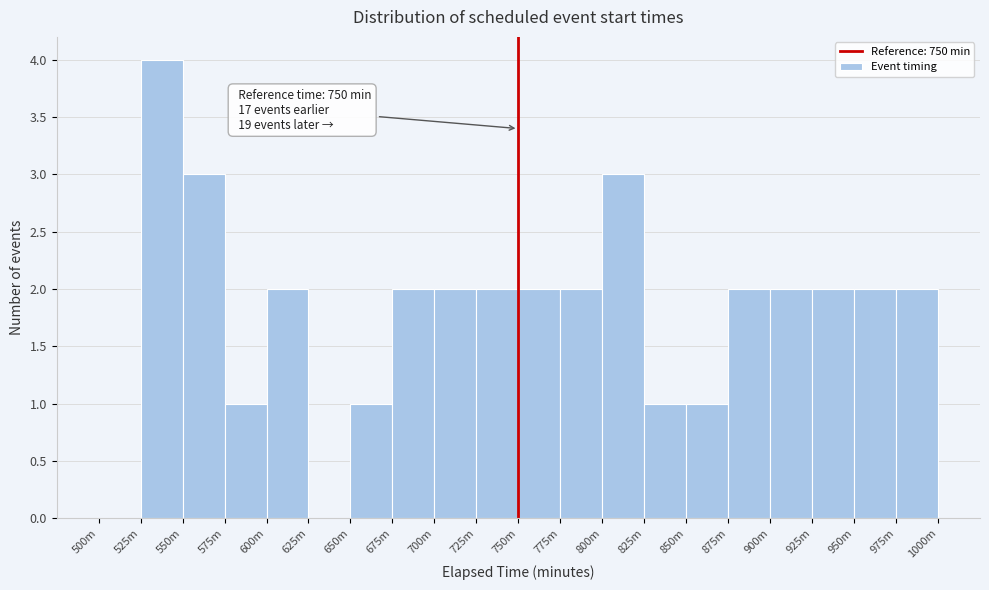

Reading left to right, what are all the values shown in this chart?

500m=0	525m=4	550m=3	575m=1	600m=2	625m=0	650m=1	675m=2	700m=2	725m=2	750m=2	775m=2	800m=3	825m=1	850m=1	875m=2	900m=2	925m=2	950m=2	975m=2